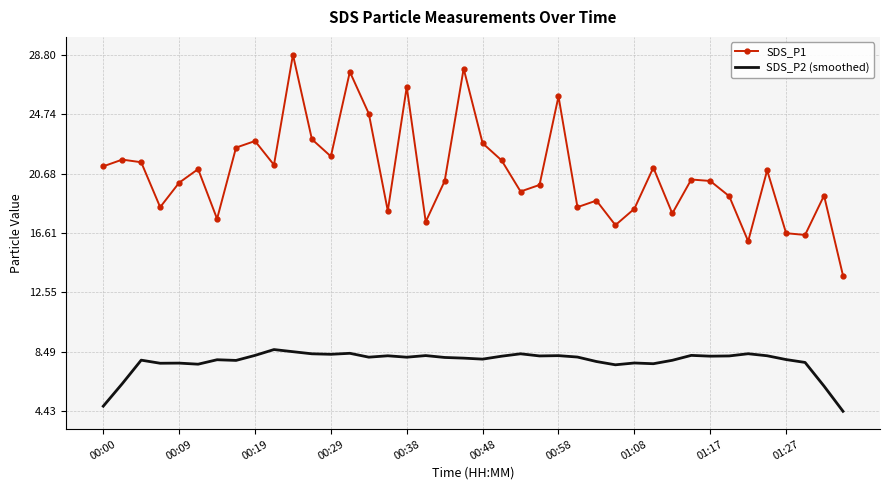

True or false: SDS_P1 and SDS_P2 (smoothed) cross at least once.

False